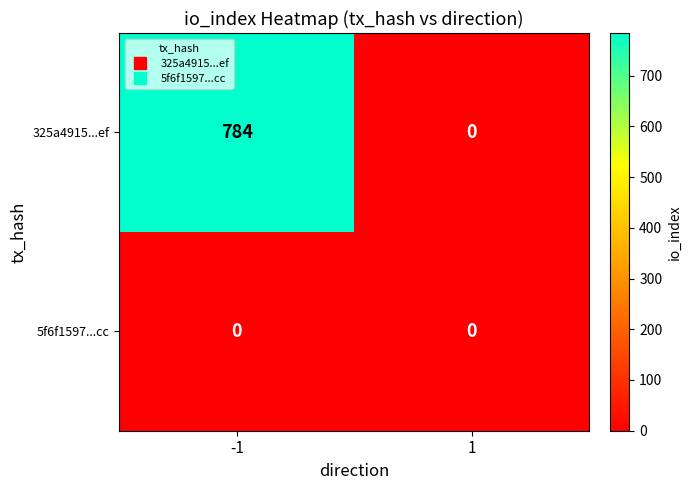

The value of 5f6f1597...cc at 1 is 0. True or false?

True